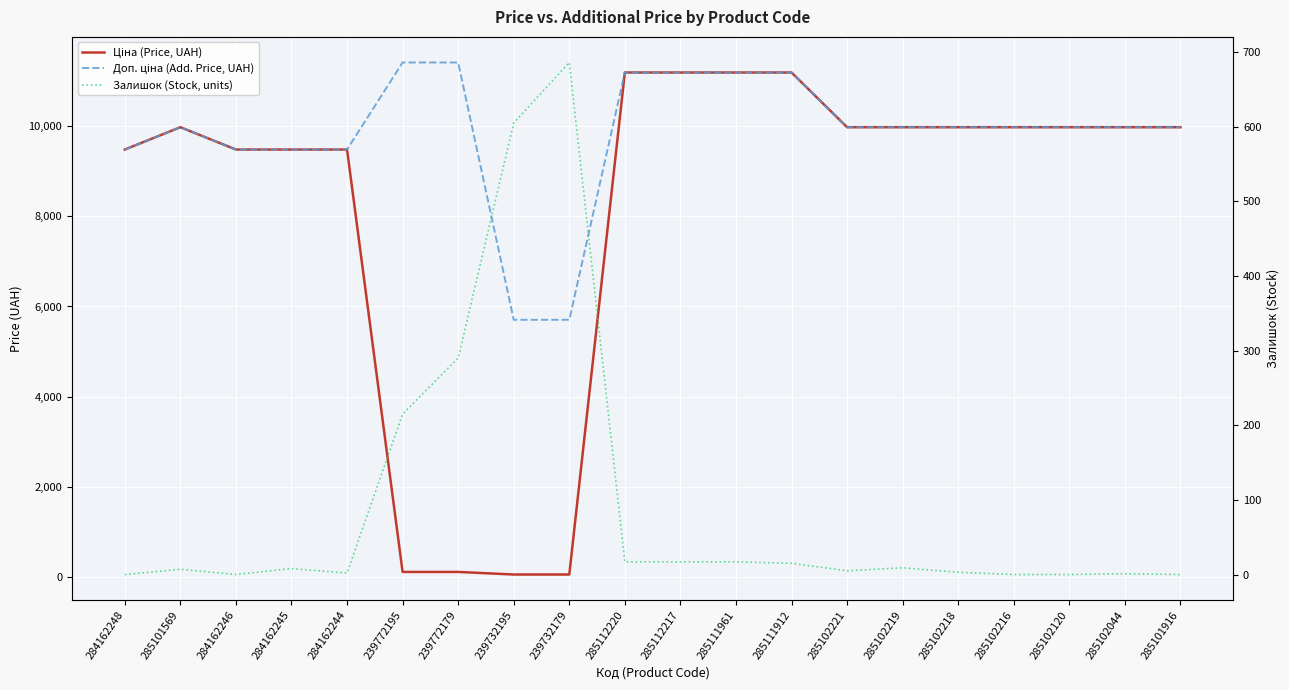

True or false: Доп. ціна (Add. Price, UAH) and Залишок (Stock, units) intersect in this chart.

False